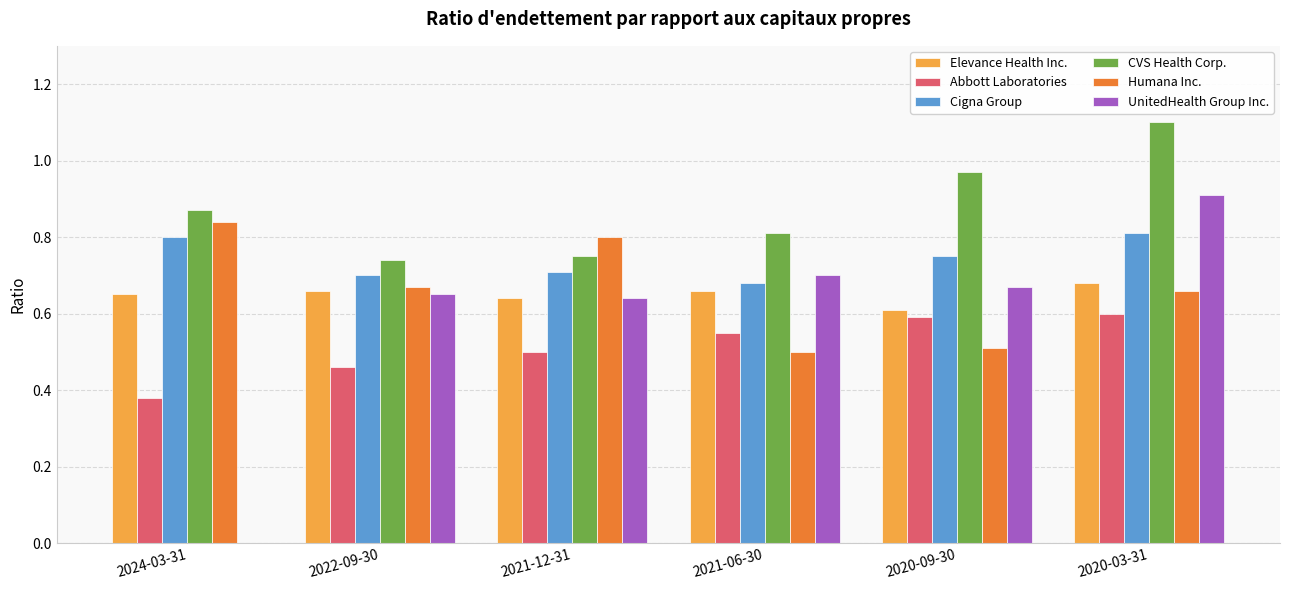

What is the greatest value displayed?

1.1